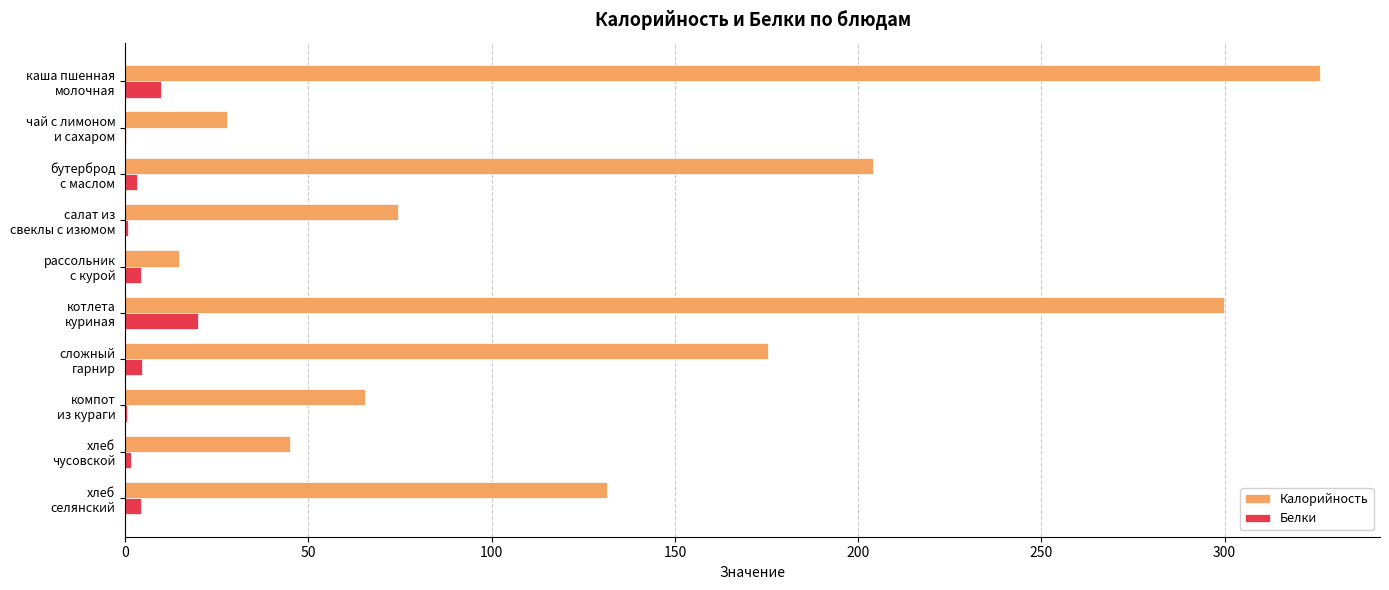

Which series has the largest total across all categories?

Калорийность